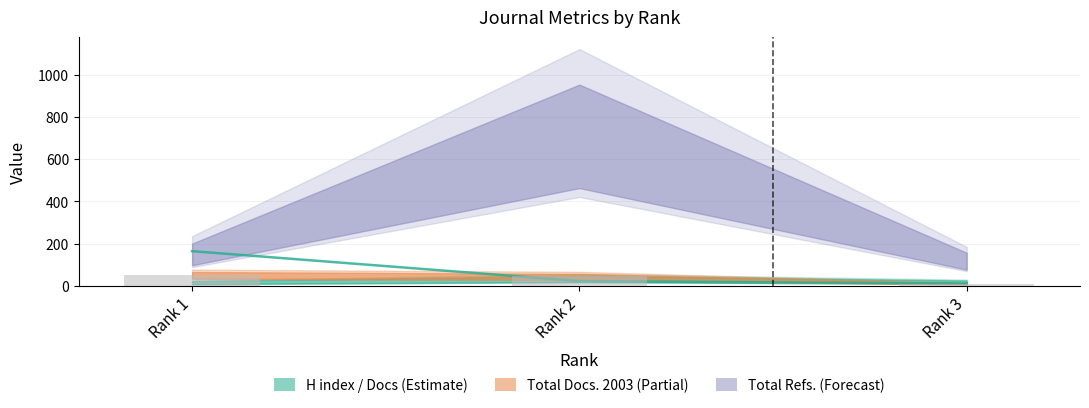

At which label does Total Docs. (3years) first exceed 22?

Rank 1